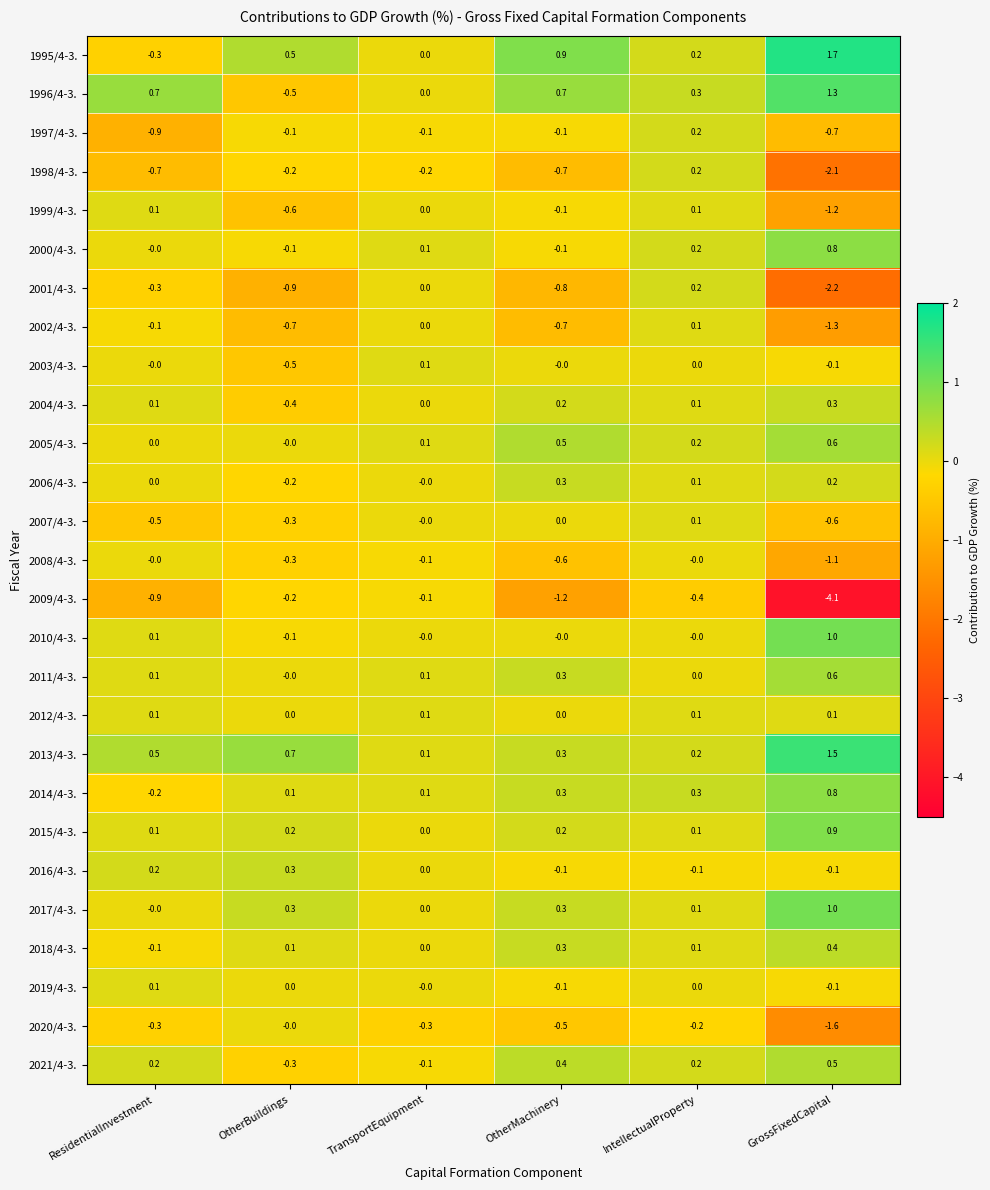

What is the greatest value displayed?

1.7